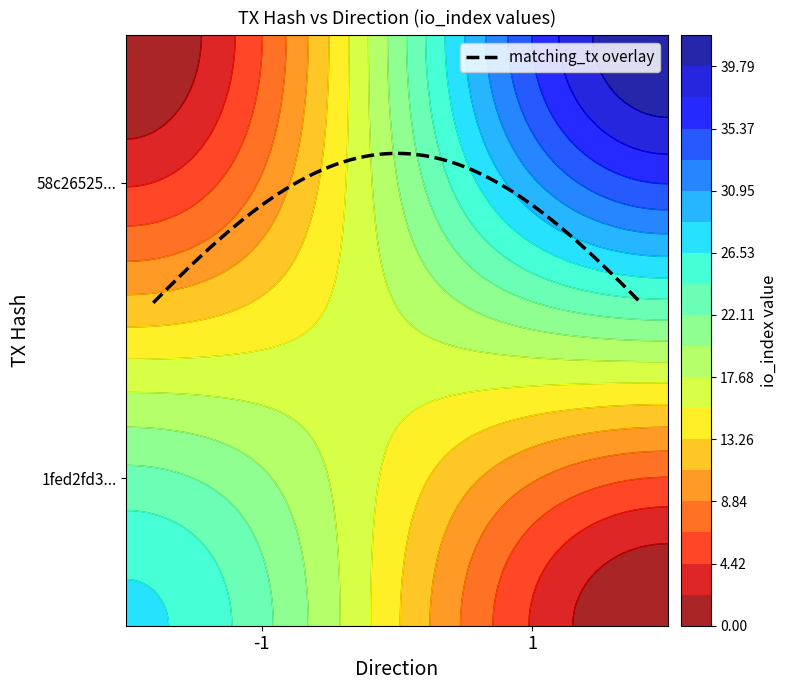

True or false: 1fed2fd35604f81dcf86d2d90775163b0940092 has a value of 27 at io_index.

True